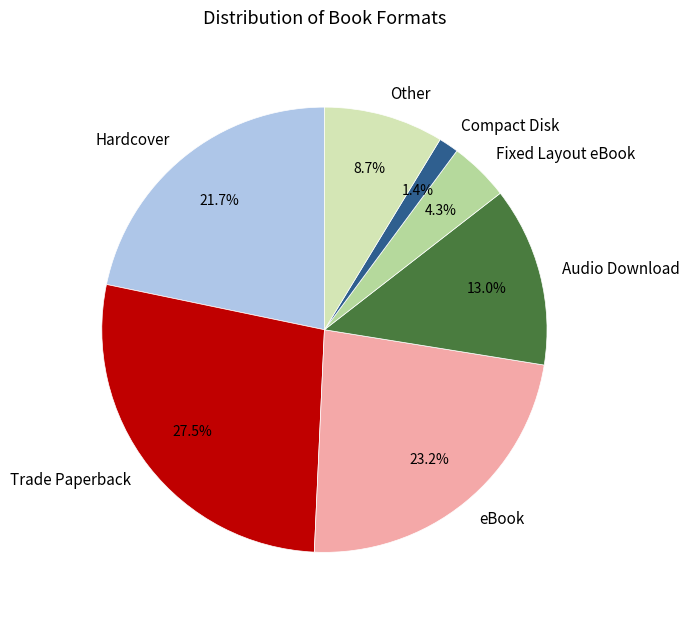

To the nearest percent, what percentage of the pie is Audio Download?

13%